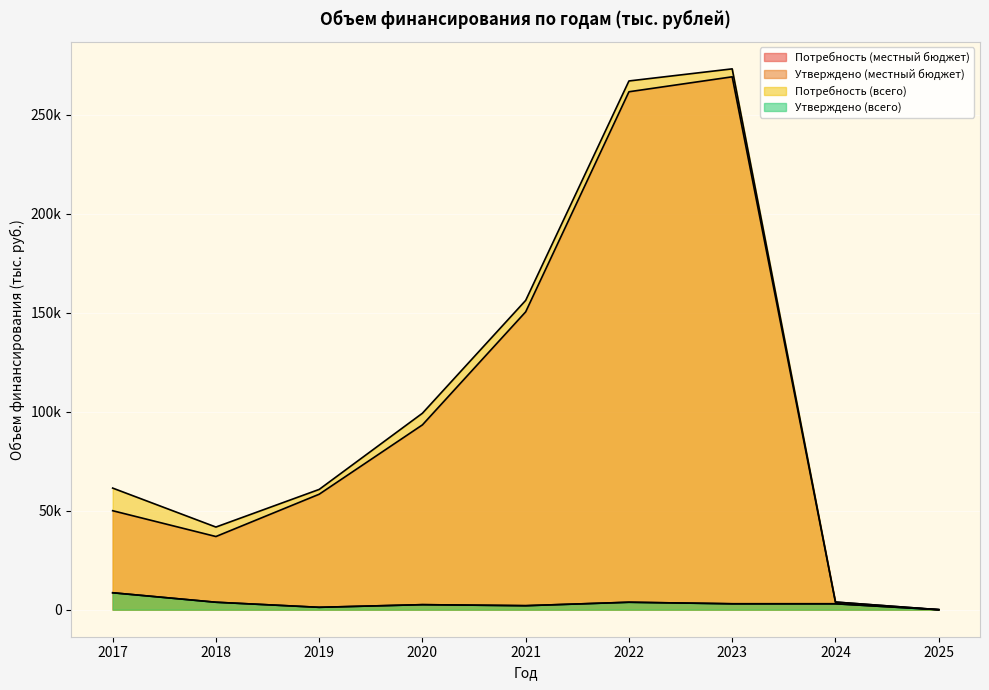

At which label does Потребность (местный бюджет) first exceed 58328?

2019